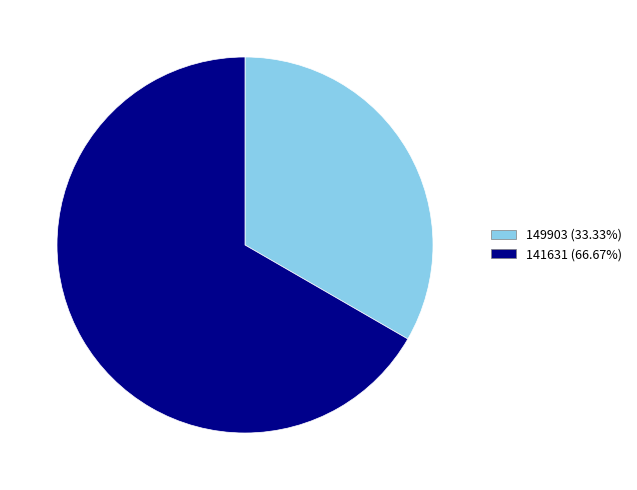

Is 149903 the majority of the pie?

No